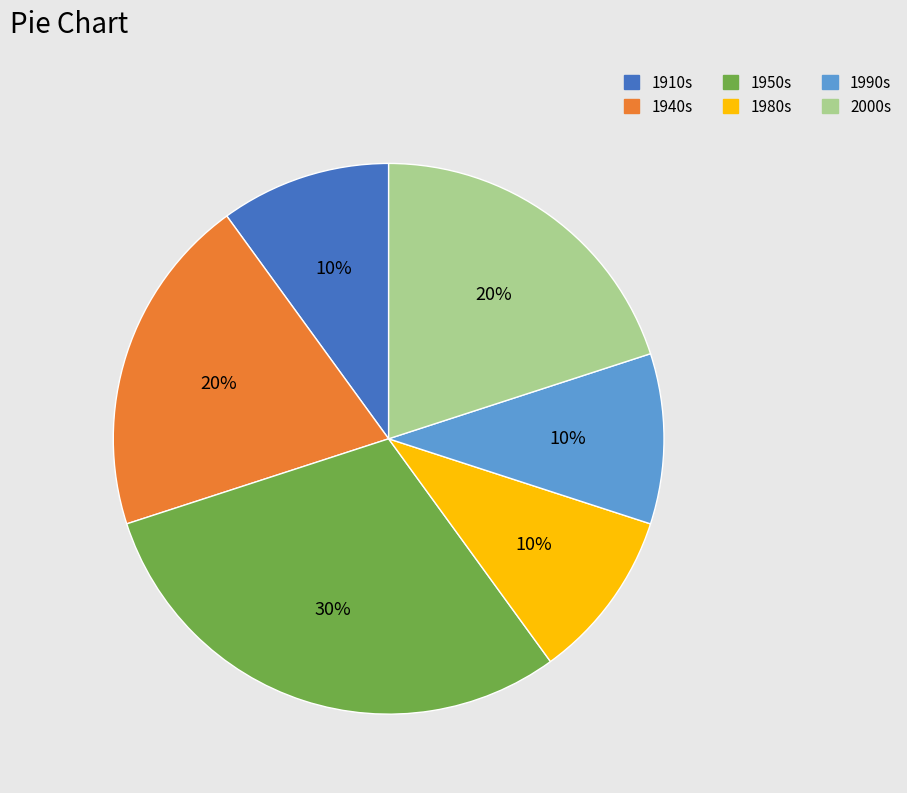

How many slices are in this pie chart?

6